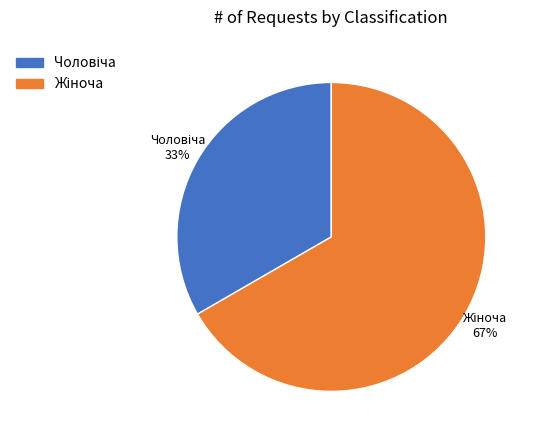

What is the change in value from Чоловіча to Жіноча?

+1